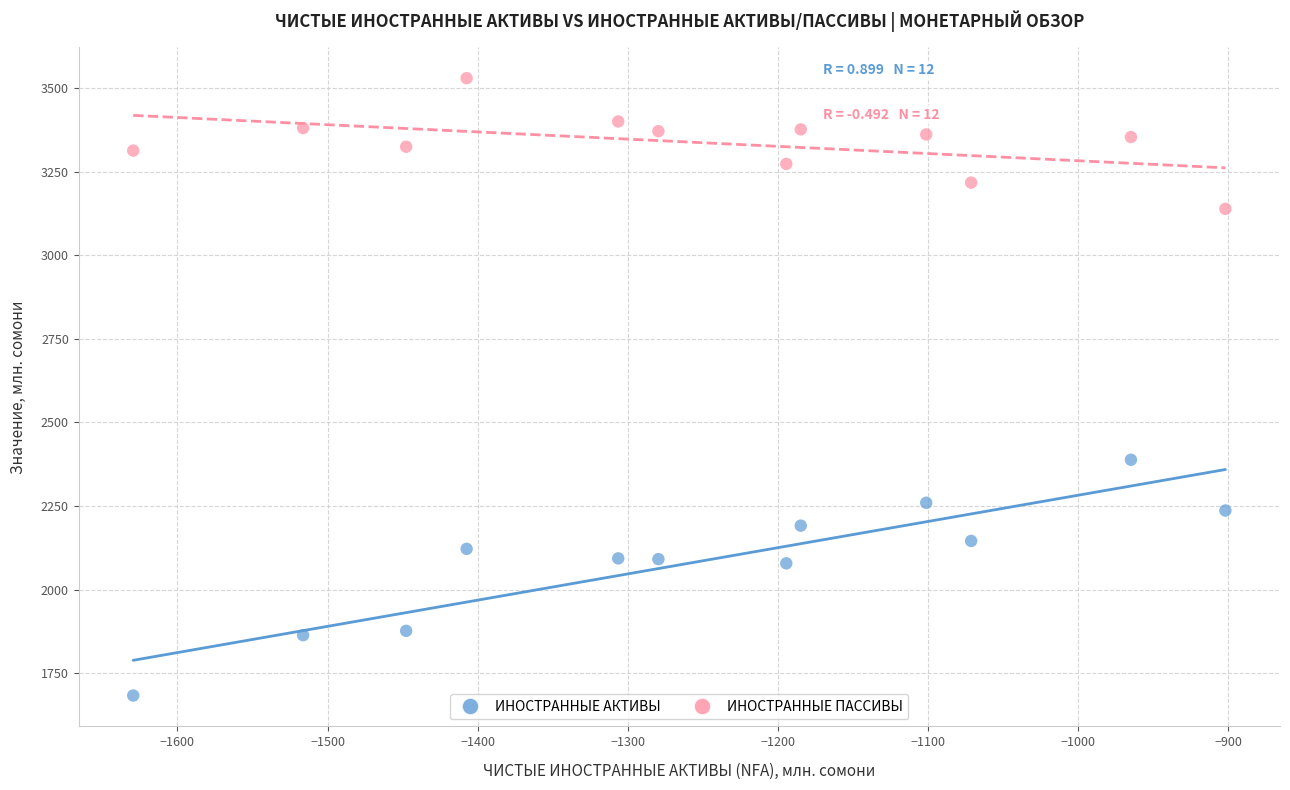

Which series contains the highest Y value?

ИНОСТРАННЫЕ ПАССИВЫ